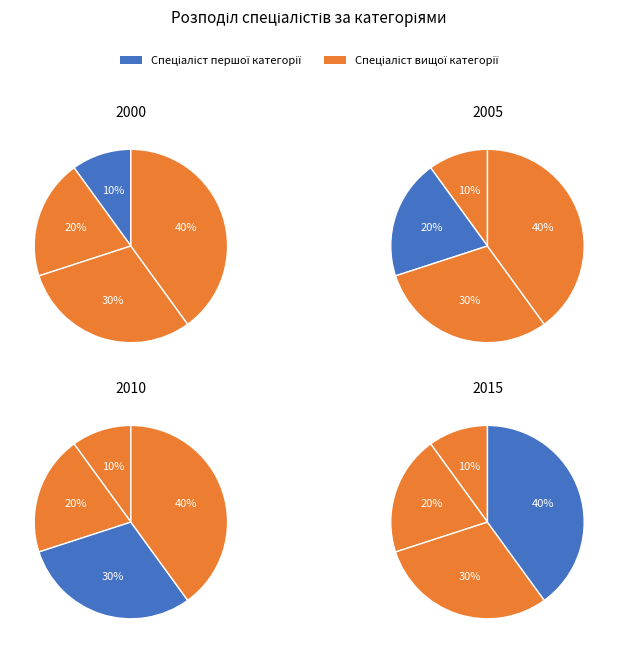

To the nearest percent, what is the difference between the largest and smallest slice percentages?

30%